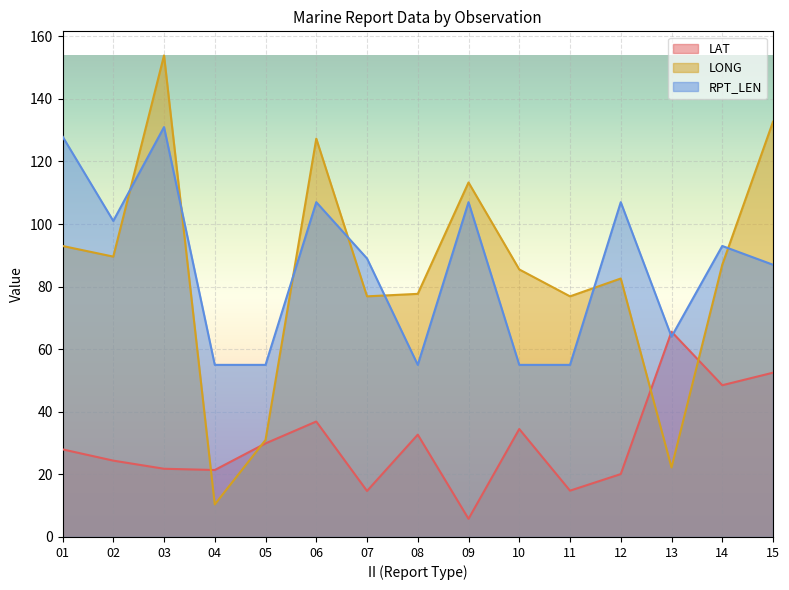

At how many categories does at least one series exceed 81?

10